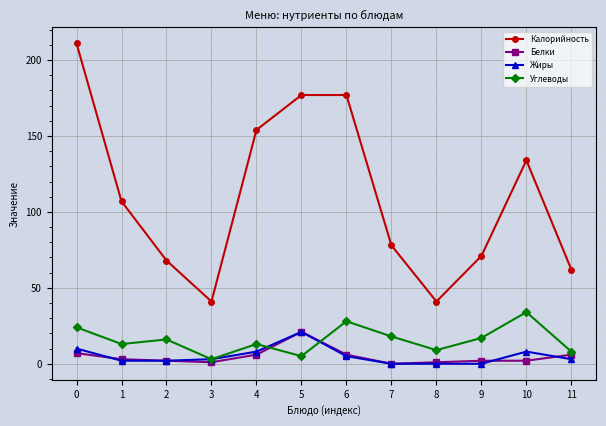

The value of Калорийность at 6 is 316. True or false?

False